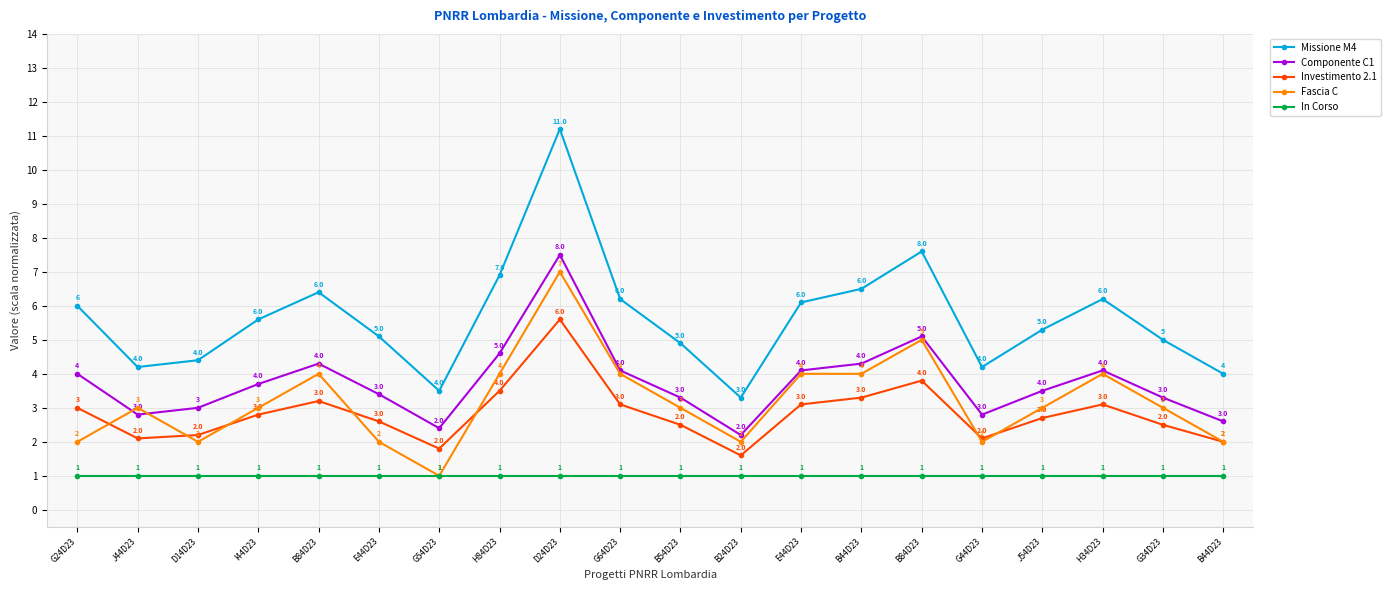

How many lines are shown in the chart?

5